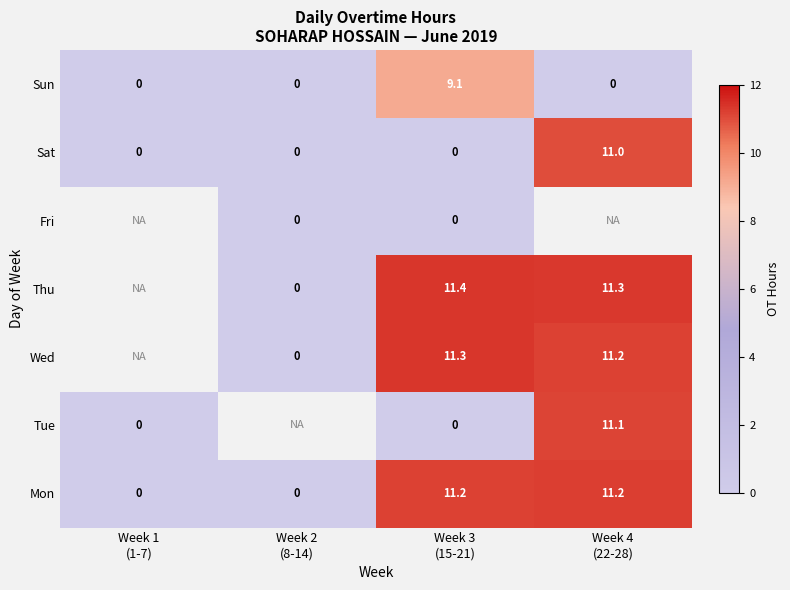

What is the average value of the Sat series?

2.8